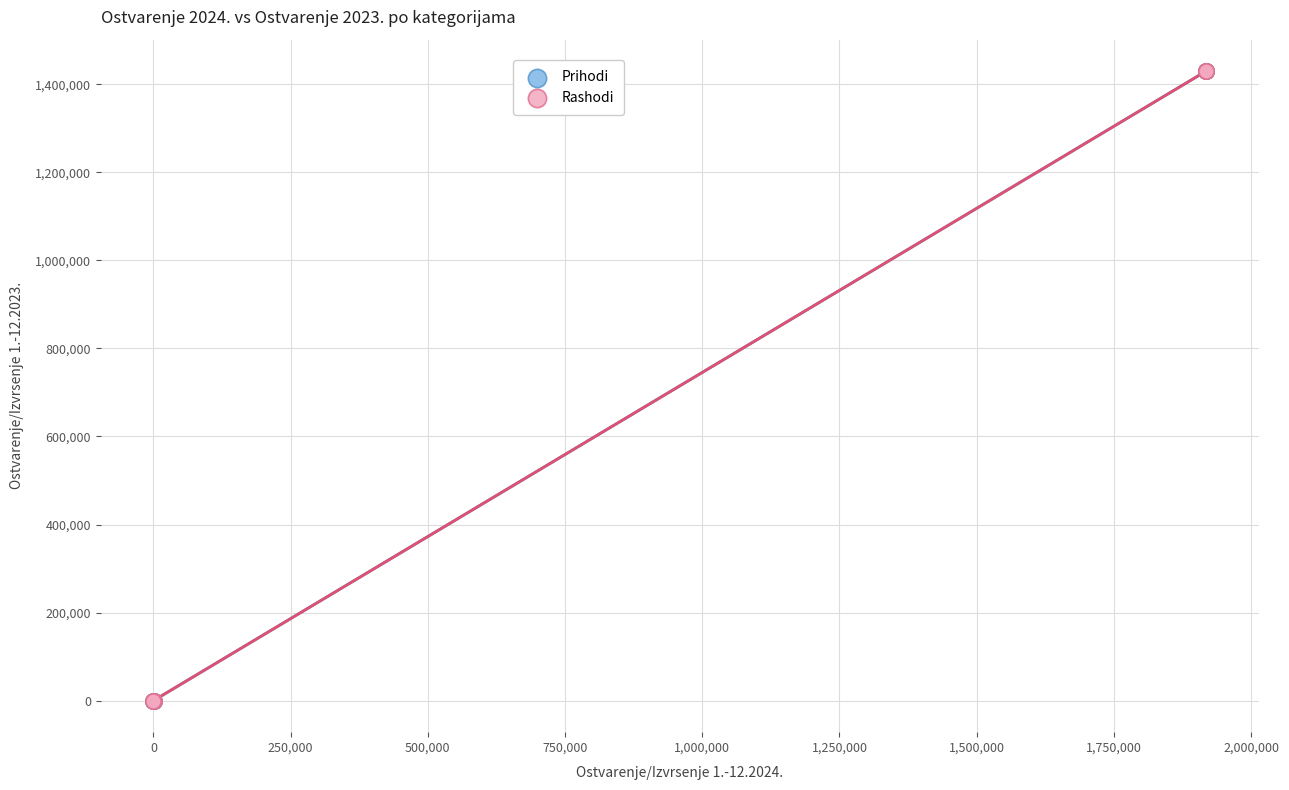

What are all the series names shown in the legend?

Prihodi, Rashodi